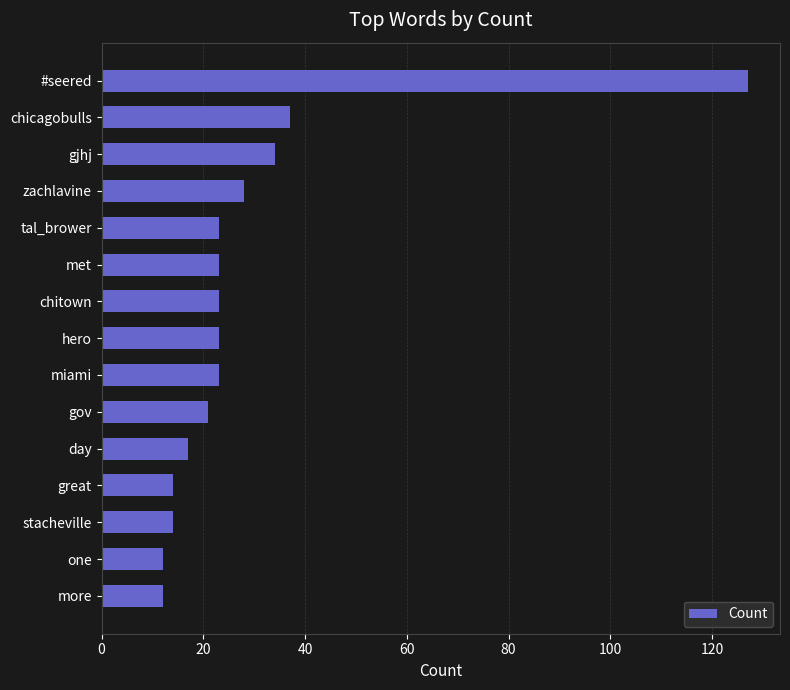

What is the greatest value displayed?

127